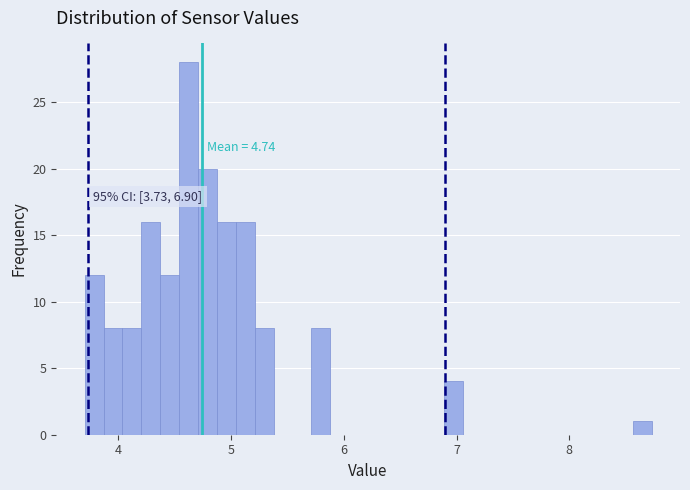

Around what value on the x-axis is the tallest bar? Give the approximate position of its centre, as read against the axis.

4.6